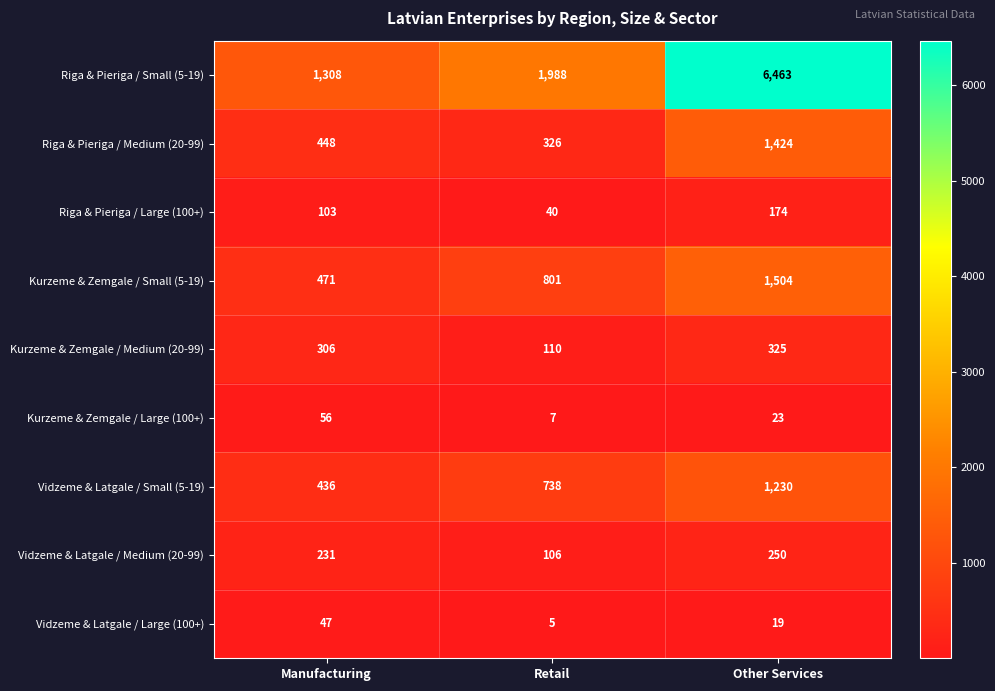

At which category is the sum across all series the highest?

Other Services